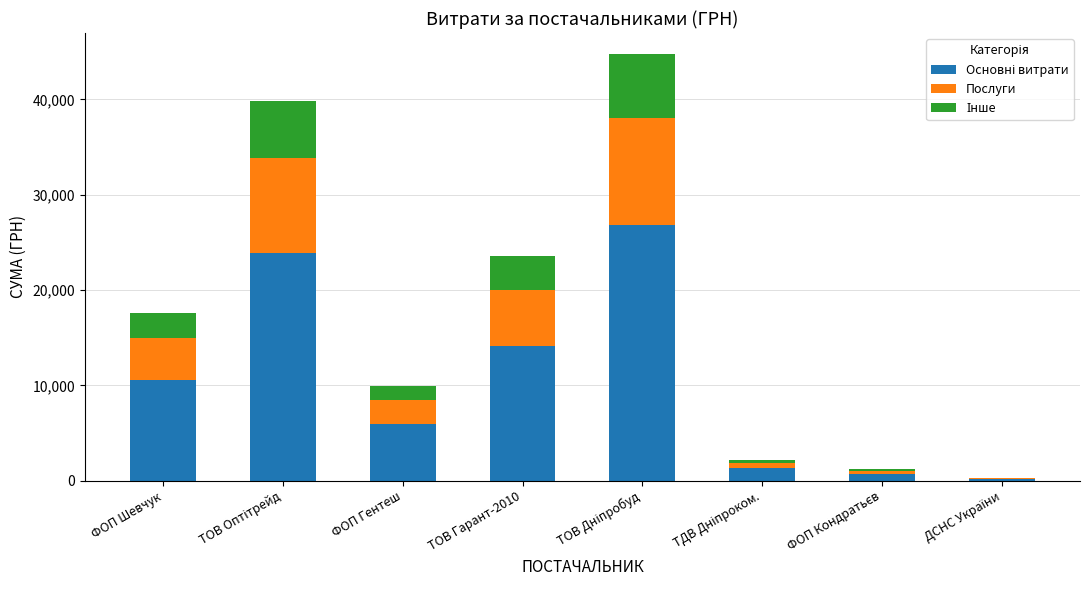

How many categories are shown in the chart?

8